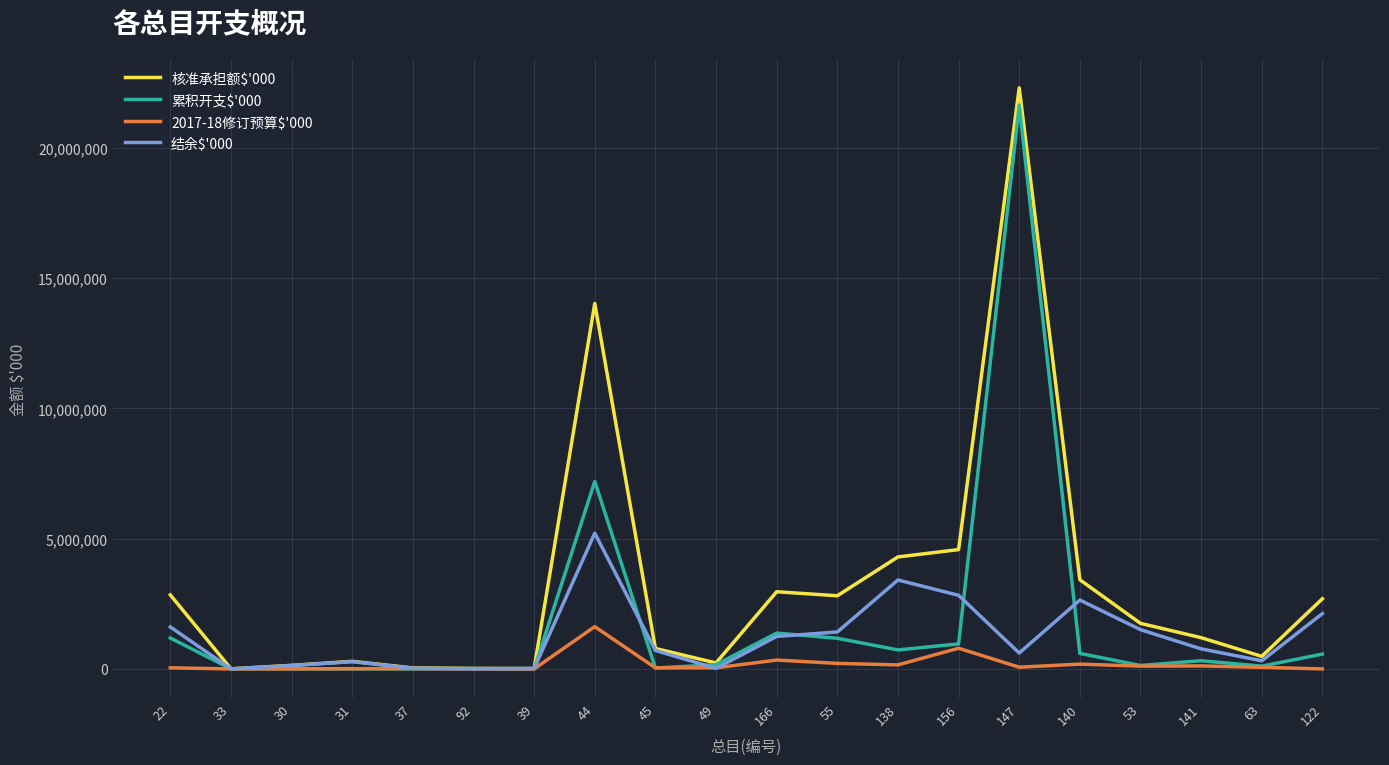

Which series has the largest range (max minus min)?

核准承担额$'000